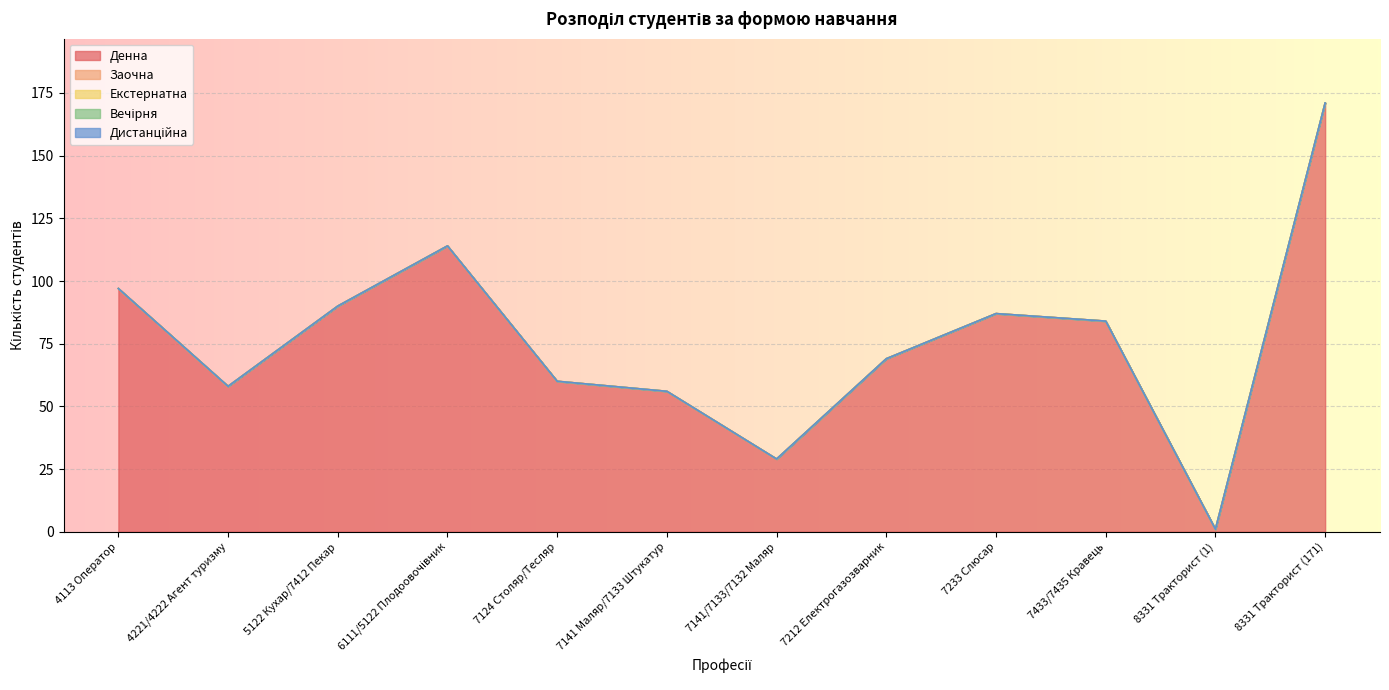

Rank the series by their maximum value, from highest to lowest.

Денна, Заочна, Екстернатна, Вечірня, Дистанційна